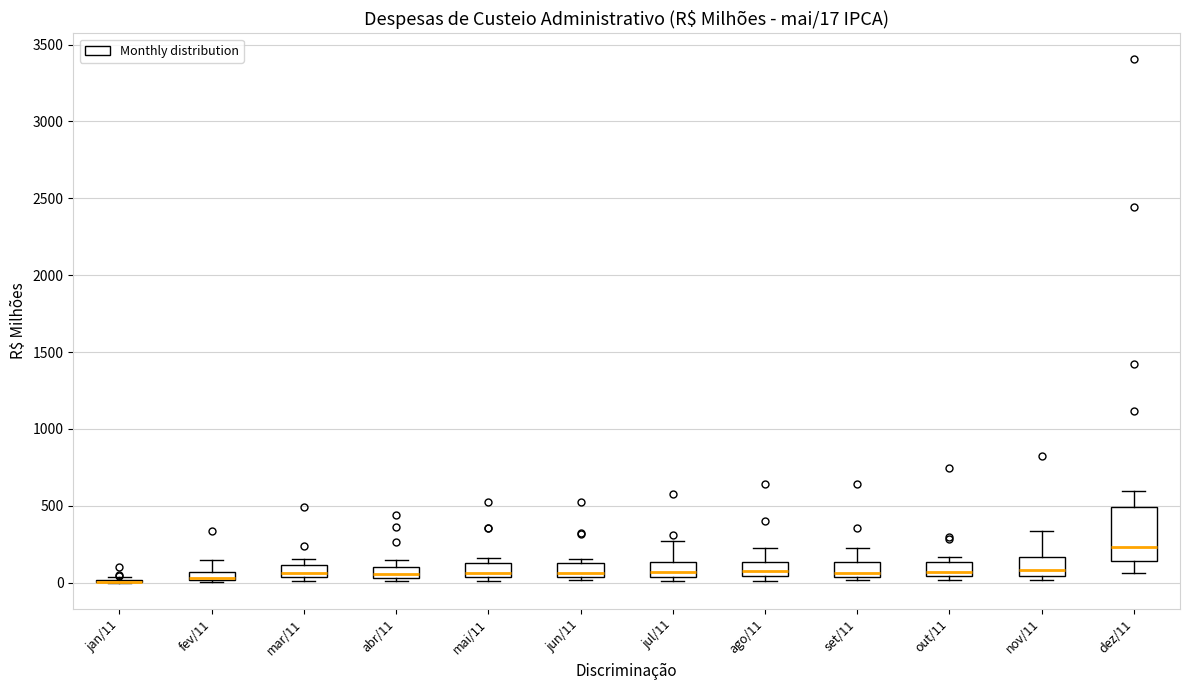

Which box is the tallest, from its lower edge to its upper edge?

dez/11